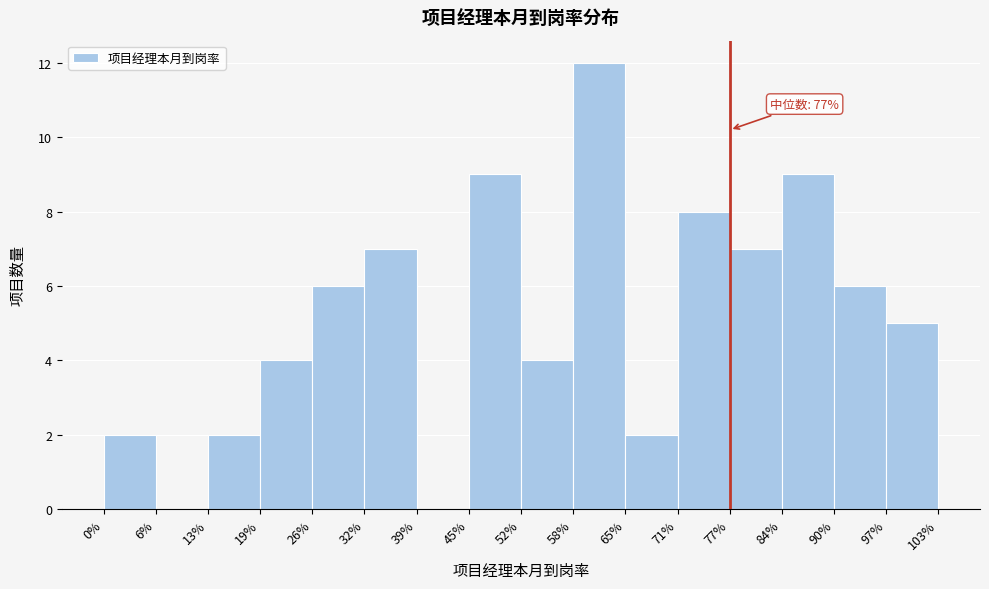

What is the sum of the values at 77% and 39%?

7